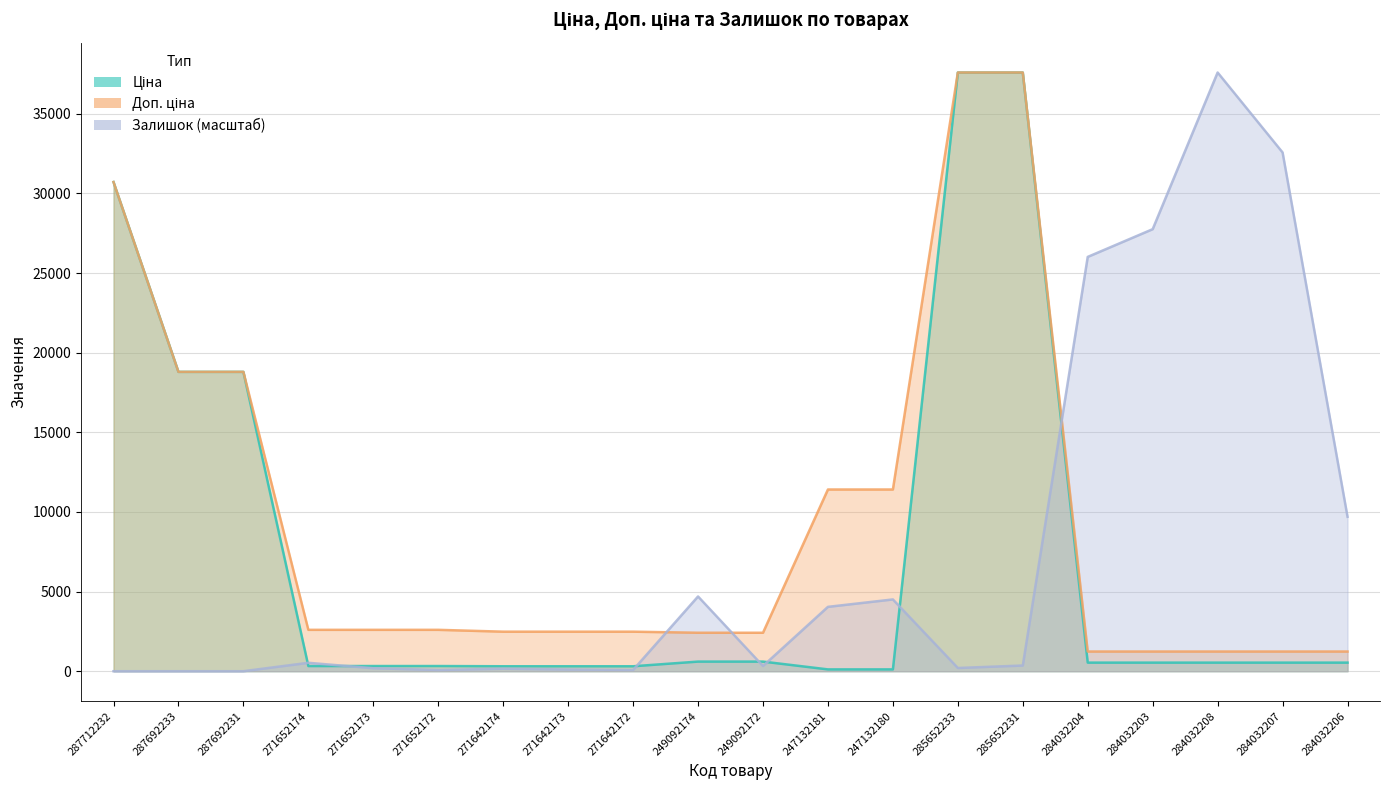

What position from the left is 285652233?

14